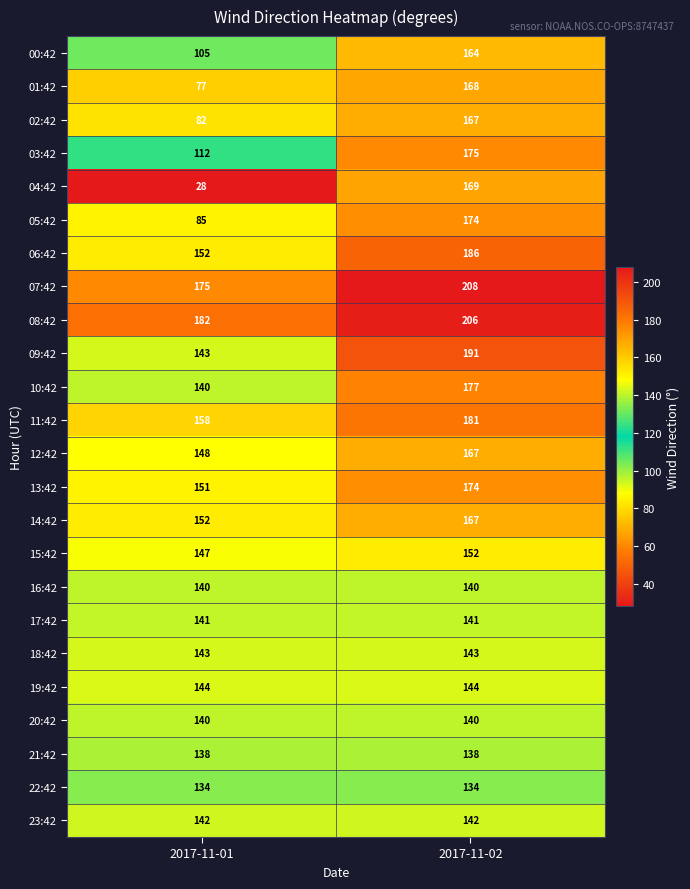

The value of 03:42 at 2017-11-02 is 175. True or false?

True